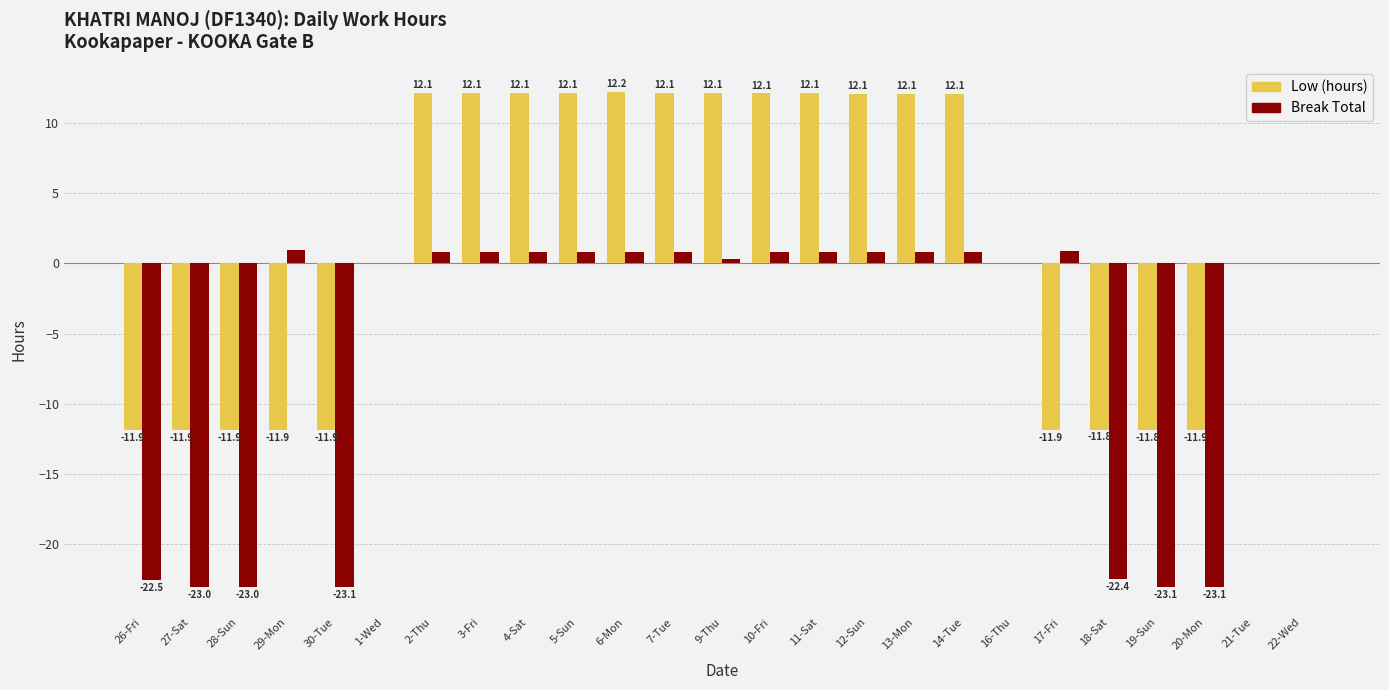

How many groups of bars are there?

25